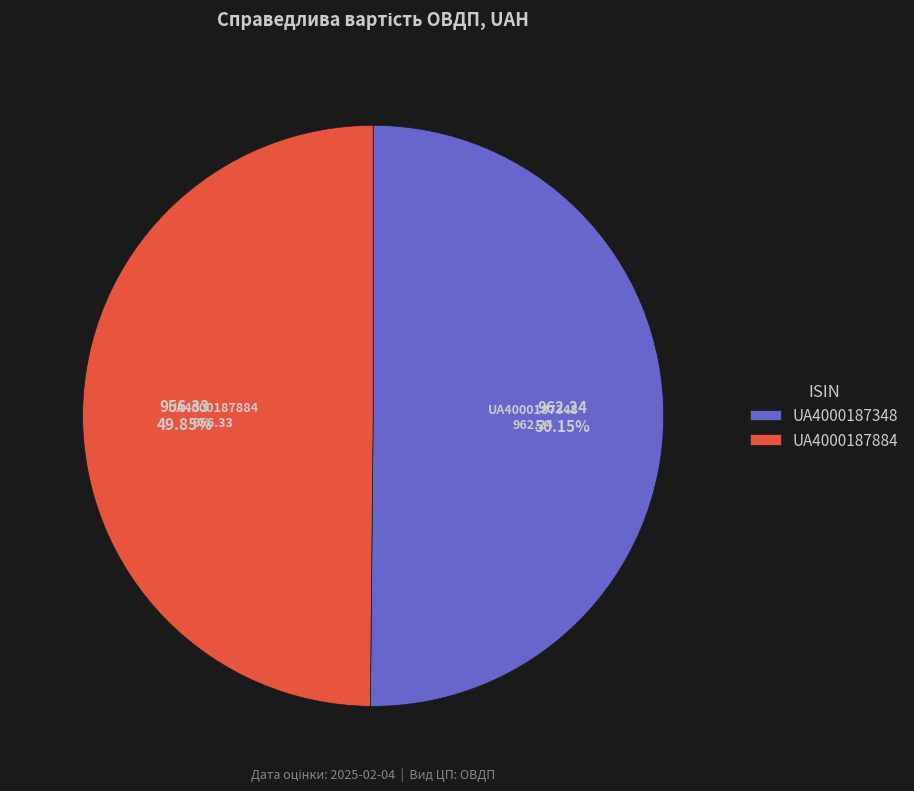

Approximately how many times larger is the value at UA4000187884 compared to UA4000187348?

1.0